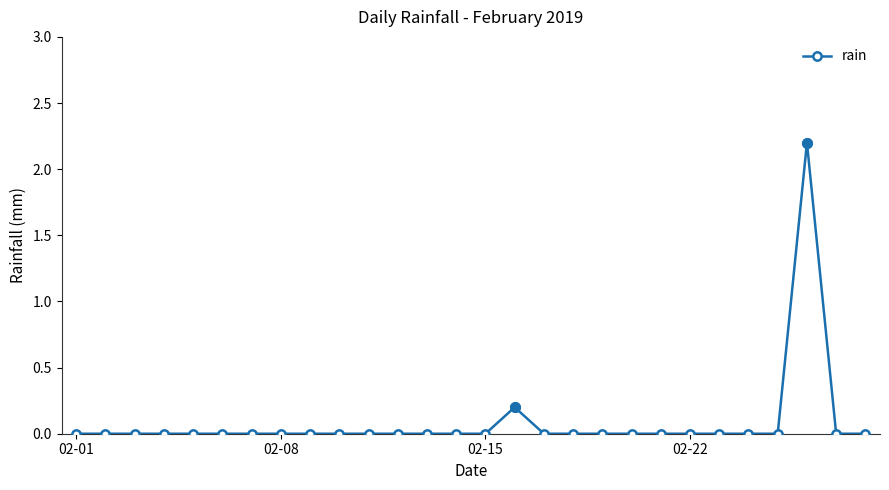

What is the sum of all values?

2.4